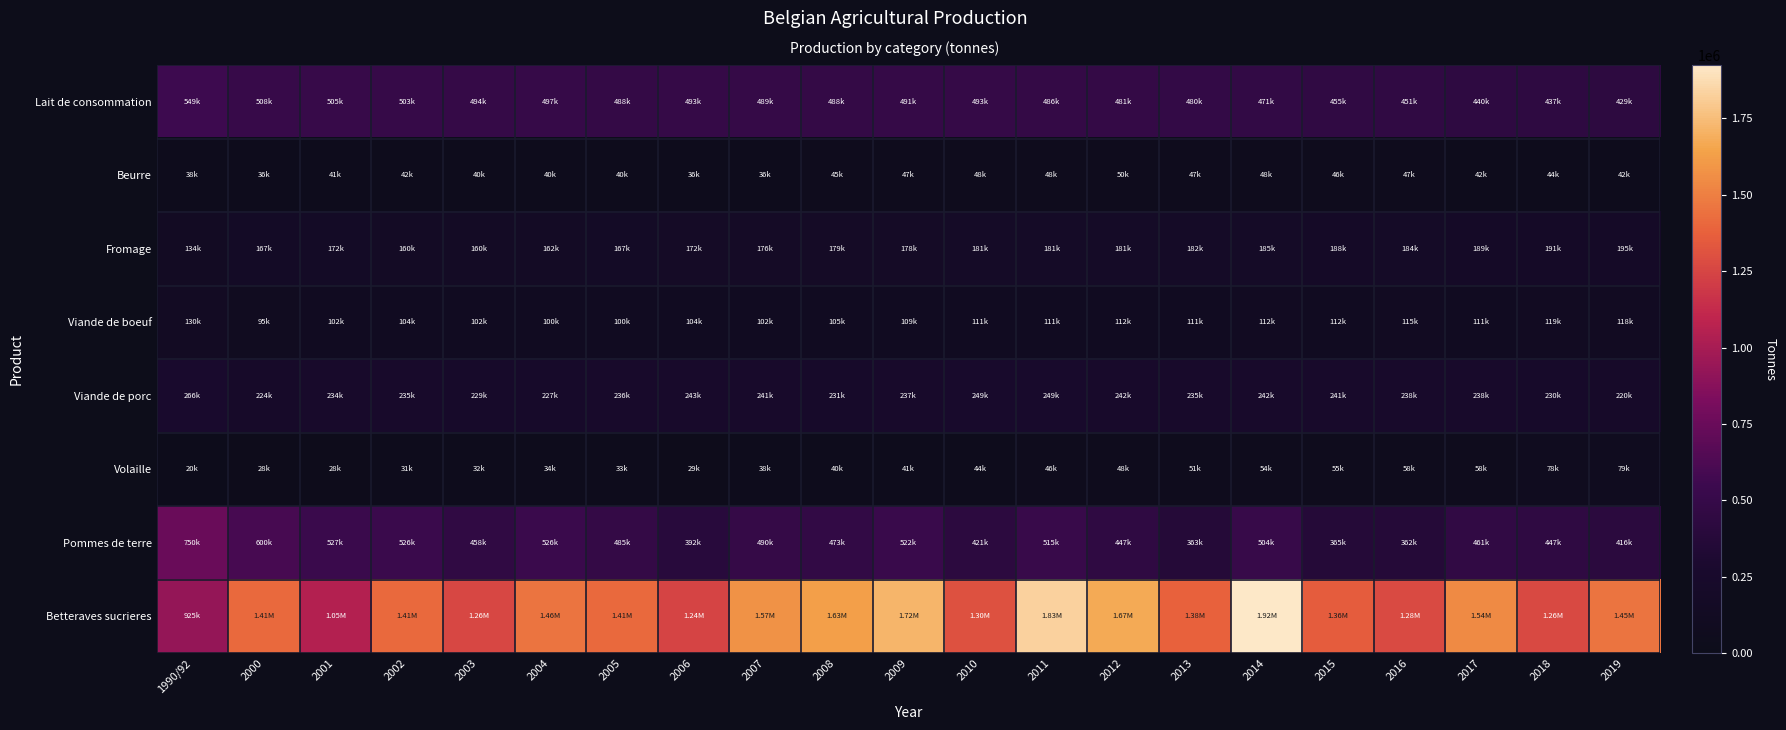

Which series has the widest spread of values?

Betteraves sucrieres